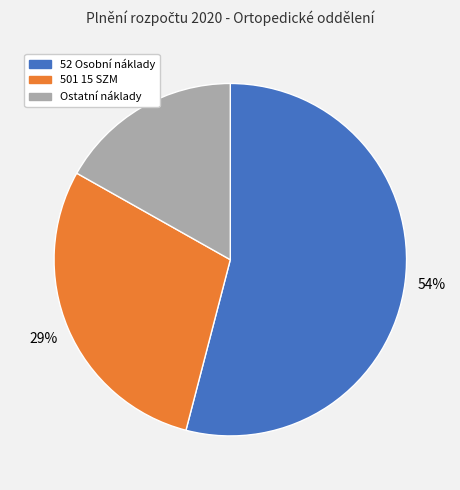

Is there any slice that represents more than half of the pie?

Yes